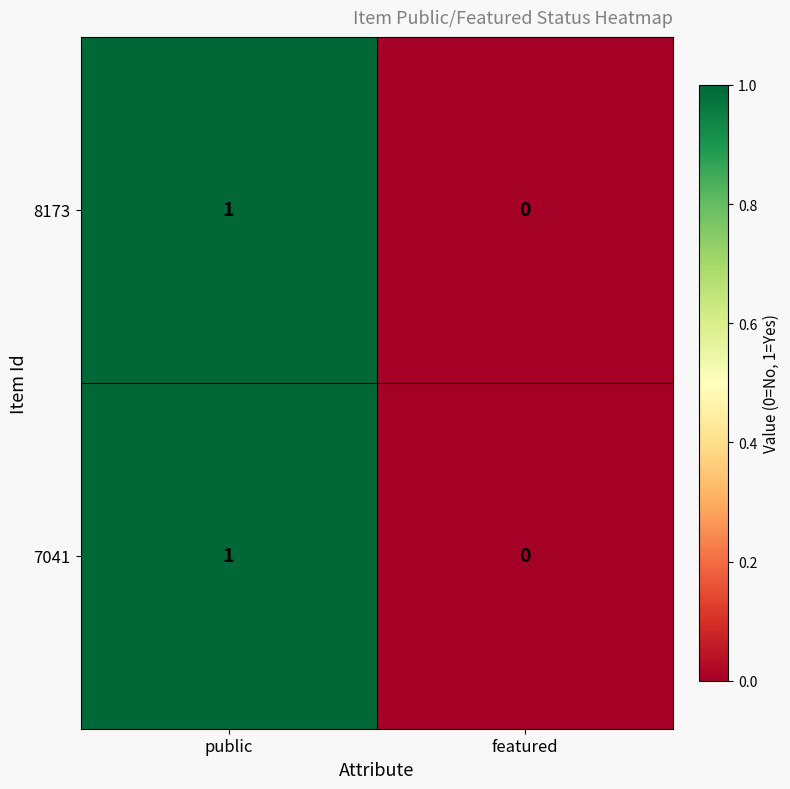

Rank the categories by 7041 value from highest to lowest.

public, featured